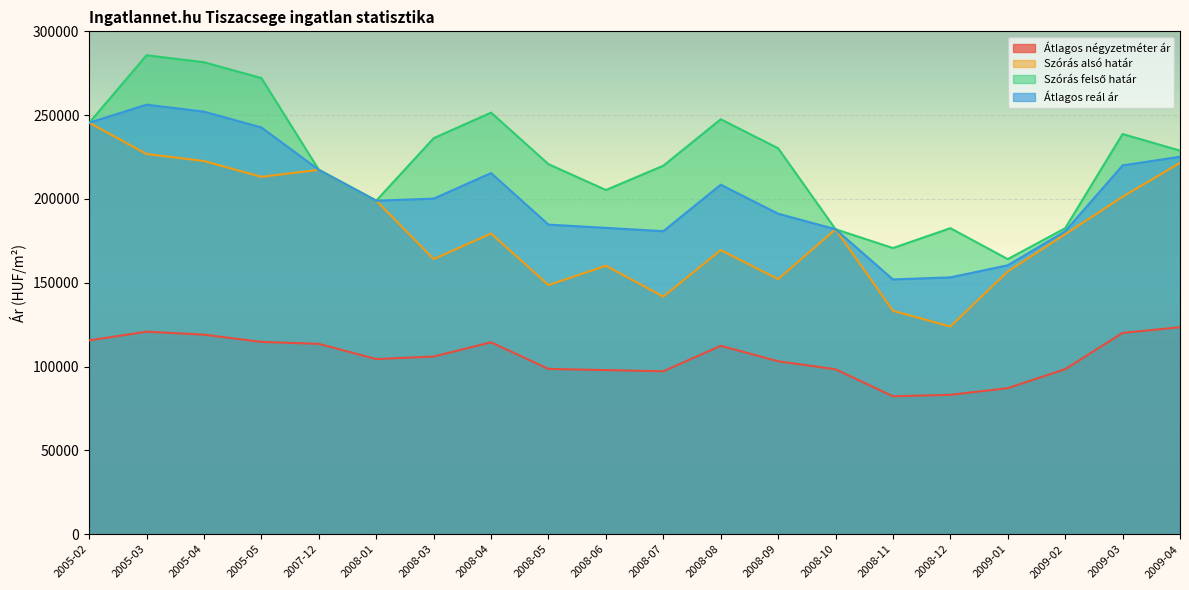

What is the label of the 9th point from the left?

2008-05